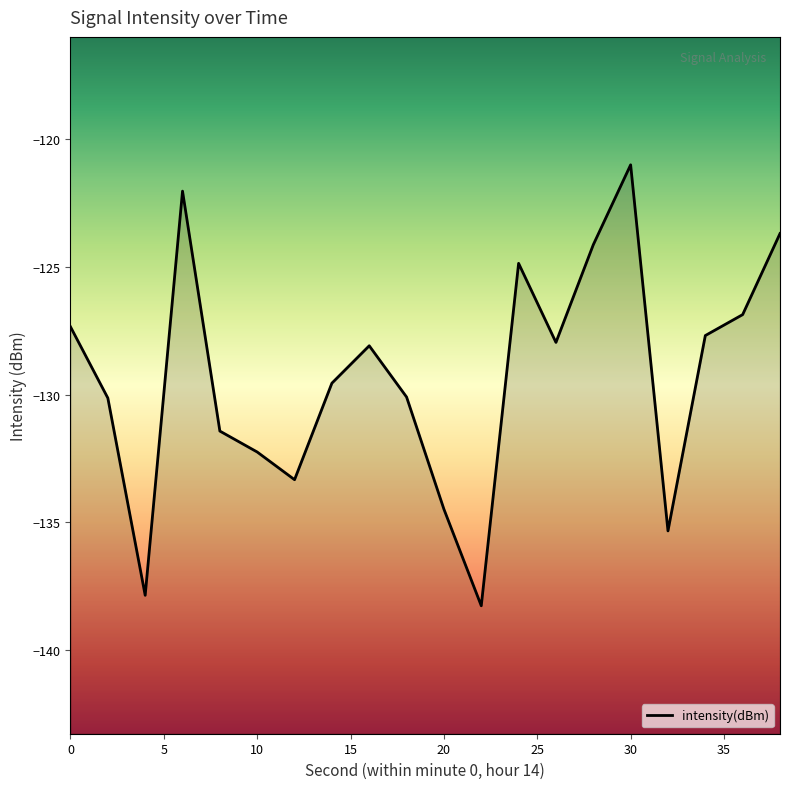

Reading left to right, list all the values displayed in this chart.

0=-127.4	2=-130.1	4=-137.8	6=-122.1	8=-131.4	10=-132.2	12=-133.3	14=-129.6	16=-128.1	18=-130.1	20=-134.5	22=-138.3	24=-124.9	26=-128.0	28=-124.1	30=-121.0	32=-135.3	34=-127.7	36=-126.9	38=-123.7